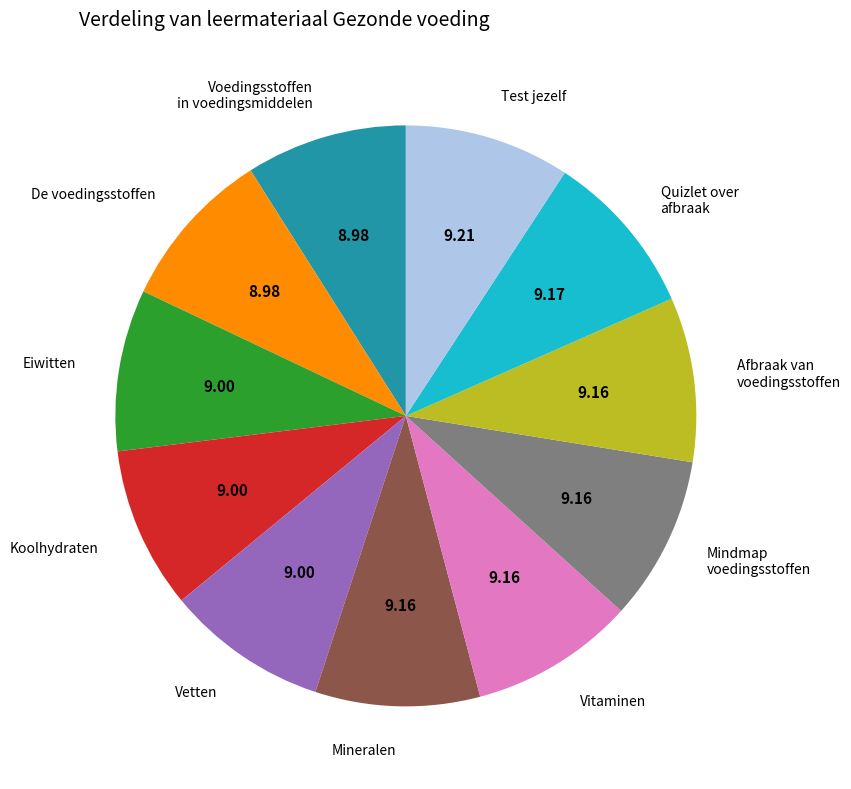

Combined, do Voedingsstoffen in voedingsmiddelen and Eiwitten account for over 50%?

No